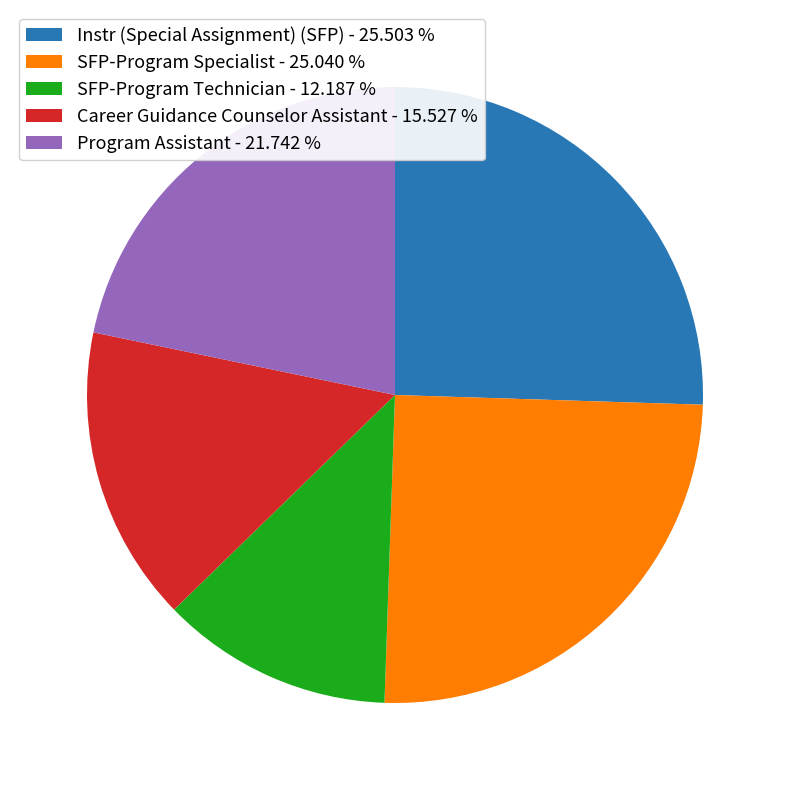

Combined, do Career Guidance Counselor Assistant - 15.527 % and SFP-Program Specialist - 25.040 % account for over 50%?

No